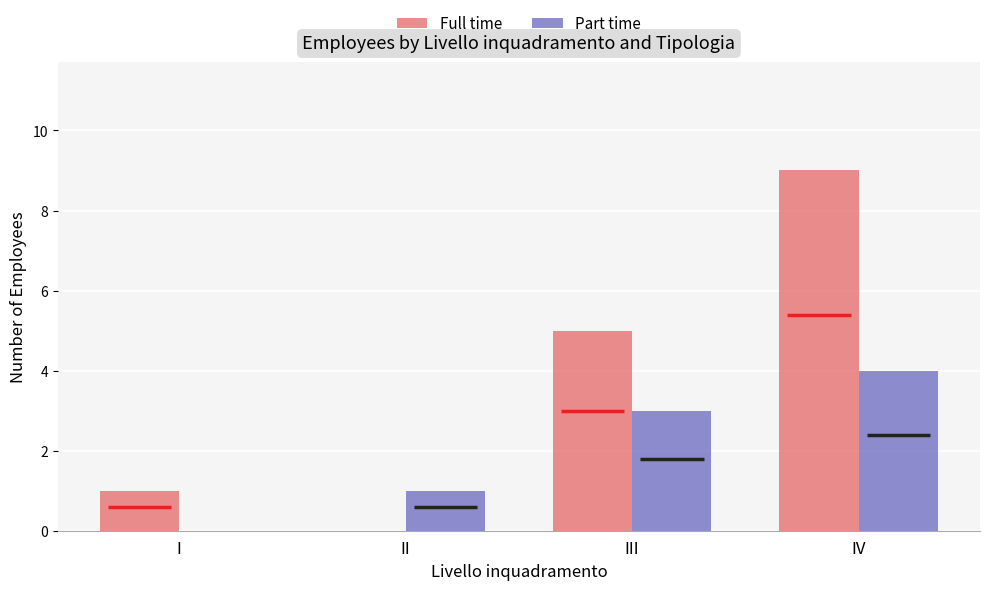

Reading right to left, what are all the values shown in this chart?

Full time: IV=9	III=5	II=0	I=1
Part time: IV=4	III=3	II=1	I=0